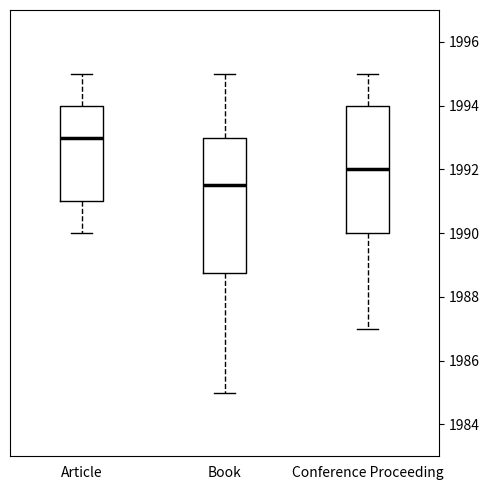

Which box is the tallest, from its lower edge to its upper edge?

Book